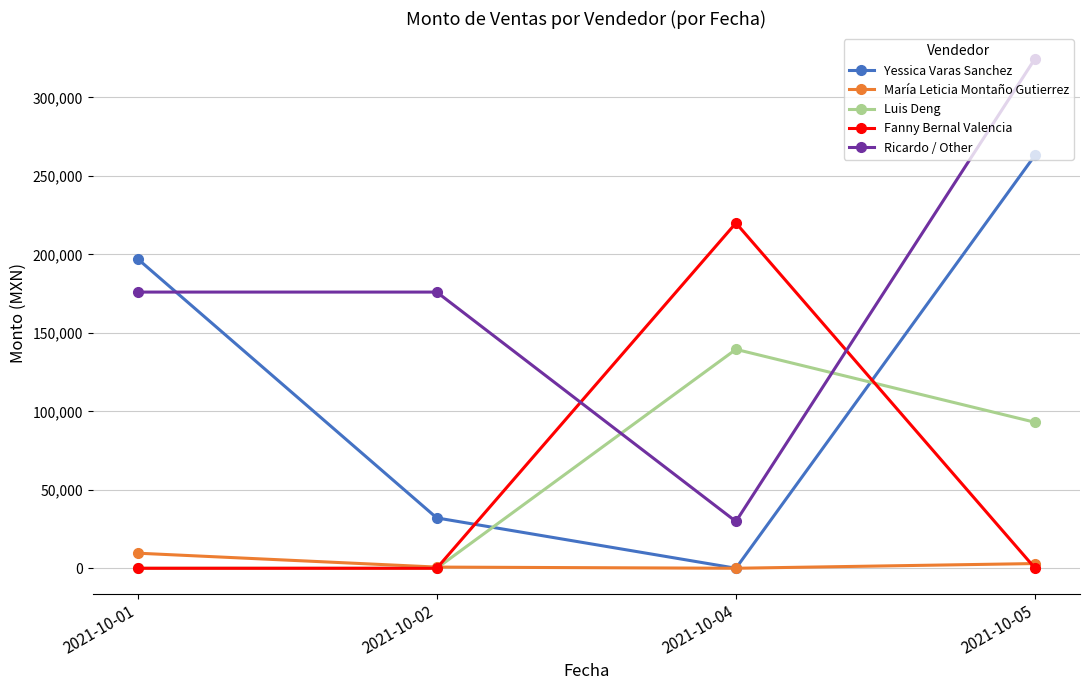

Rank the series by their maximum value, from highest to lowest.

Ricardo / Other, Yessica Varas Sanchez, Fanny Bernal Valencia, Luis Deng, María Leticia Montaño Gutierrez